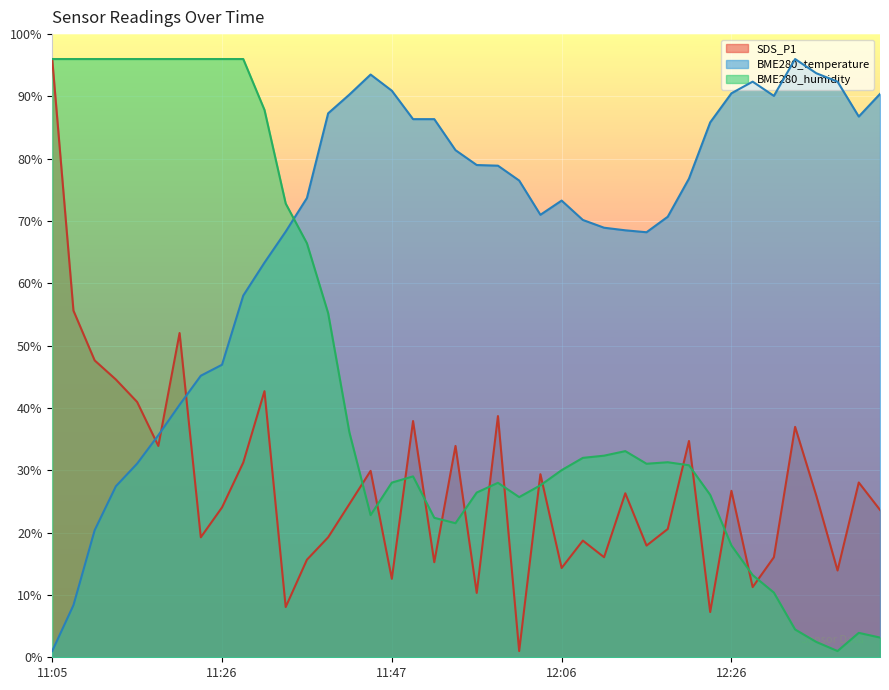

Is the value of SDS_P1 at 11:24 greater than the value of BME280_temperature at 12:06?

No